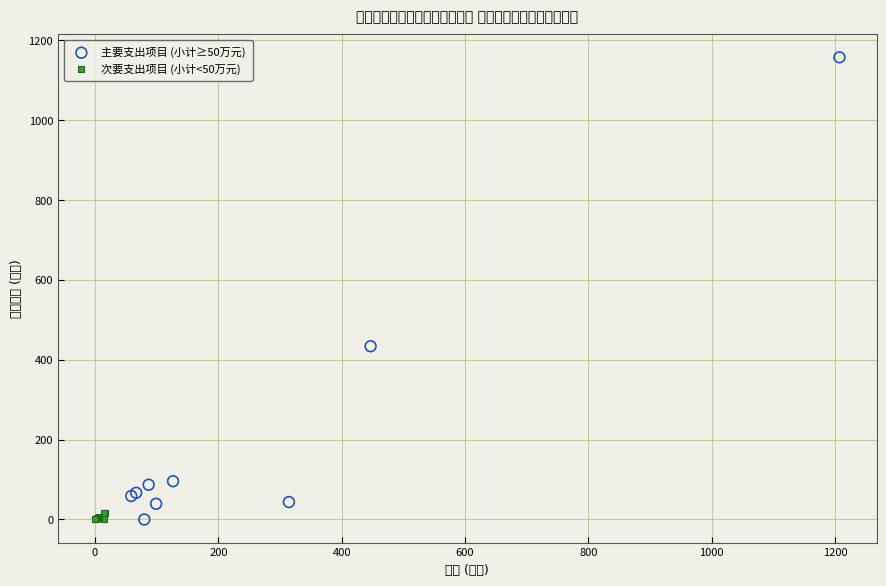

What are all the series names shown in the legend?

主要支出项目 (小计≥50万元), 次要支出项目 (小计<50万元)